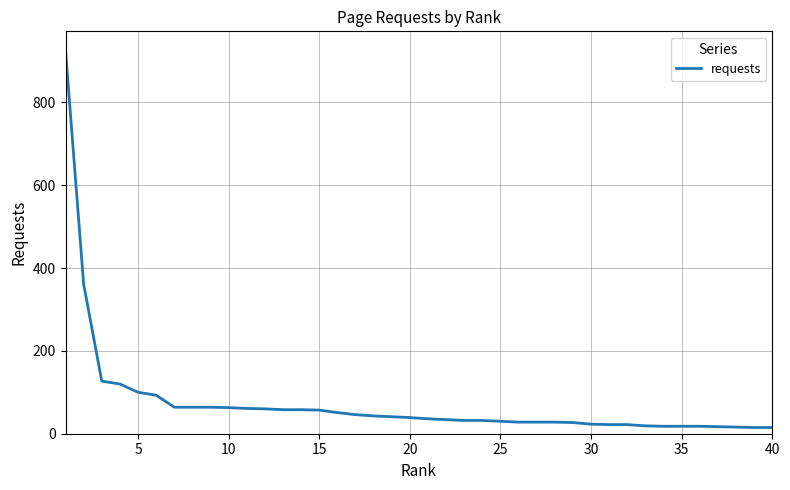

What is the maximum value shown in the chart?

925